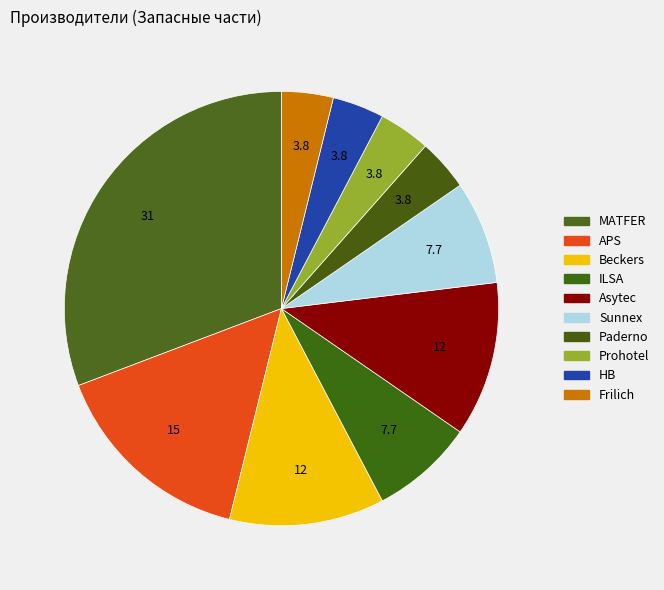

Is it true that MATFER is 21% of the pie?

False